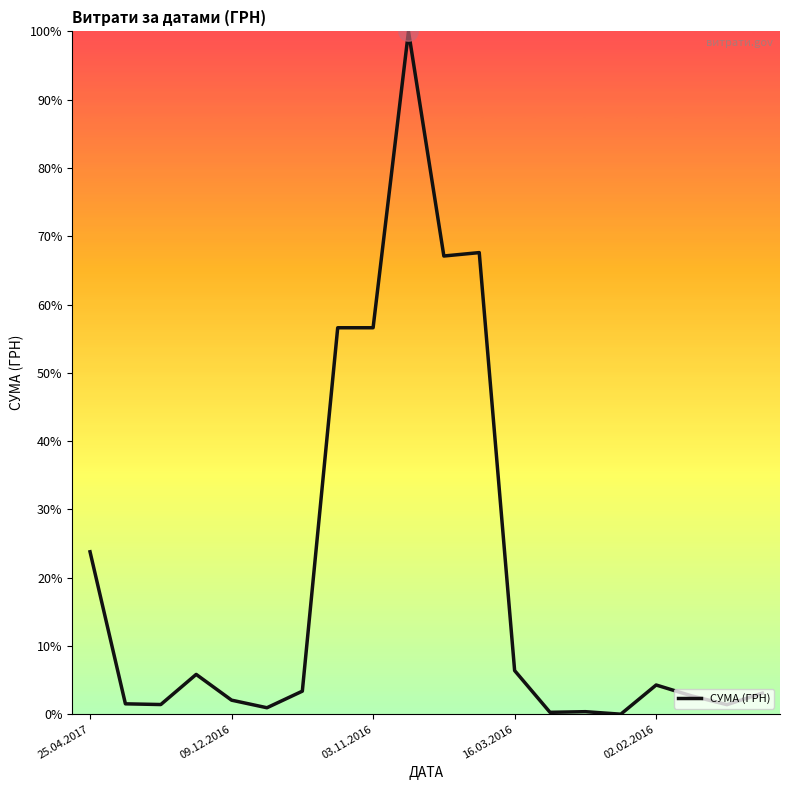

What is the difference between the maximum and minimum values?

100.0